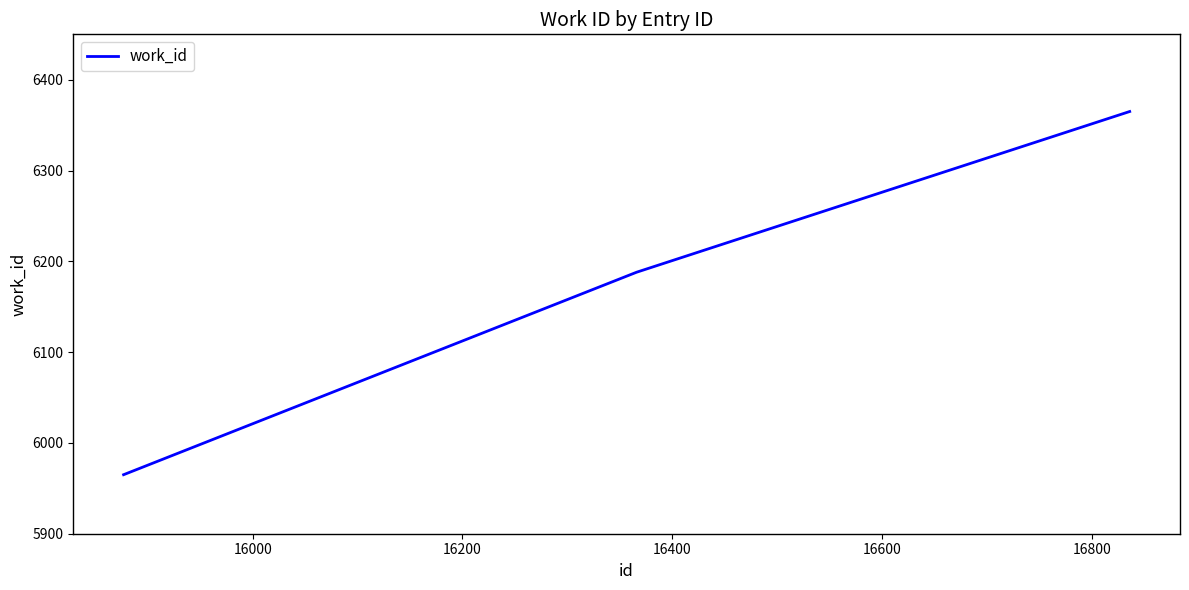

What is the sum of all values?

18518